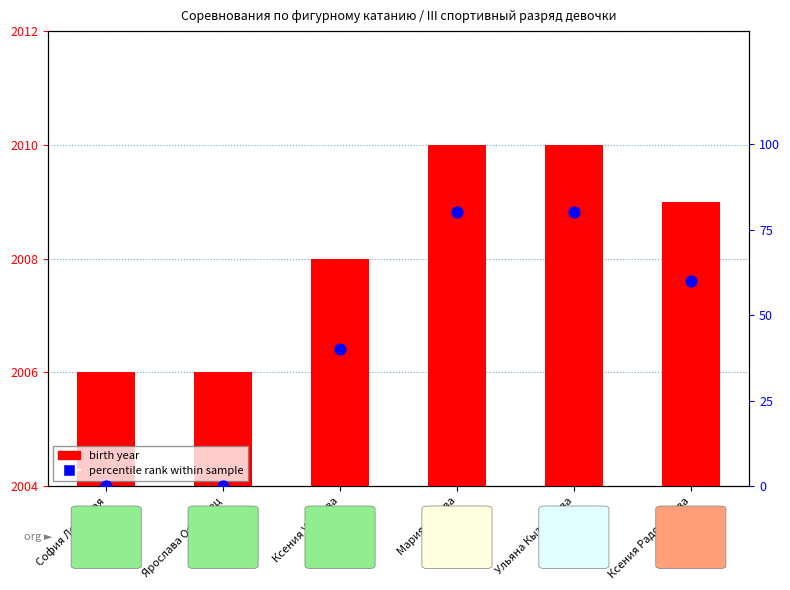

Which series has the largest Y range (max minus min)?

percentile rank within sample